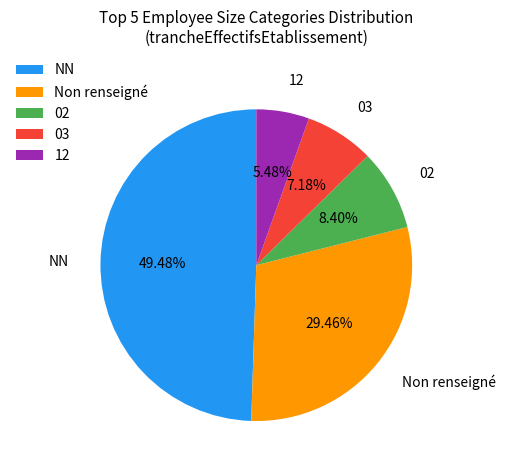

How many slices are in this pie chart?

5